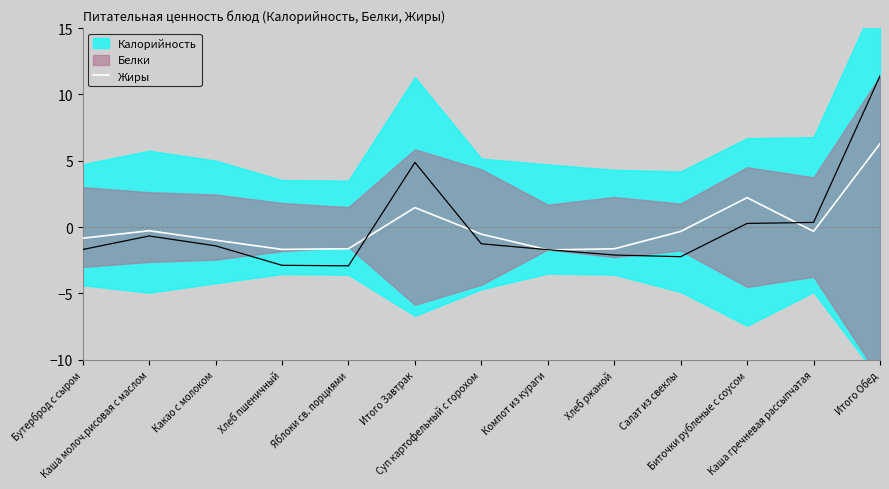

At which category does the data reach its first local peak?

Каша молоч.рисовая с маслом